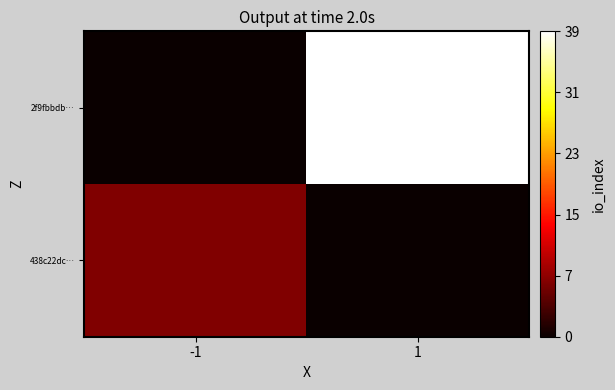

Reading left to right, what are all the values shown in this chart?

438c22dc…: -1=7	1=0
2f9fbbdb…: -1=0	1=39